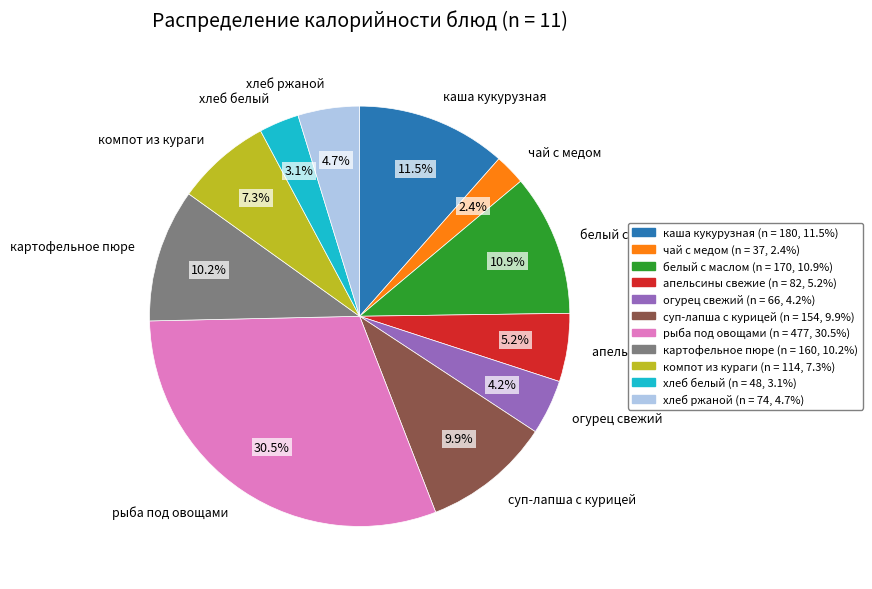

Between каша кукурузная and белый с маслом, which is larger?

каша кукурузная